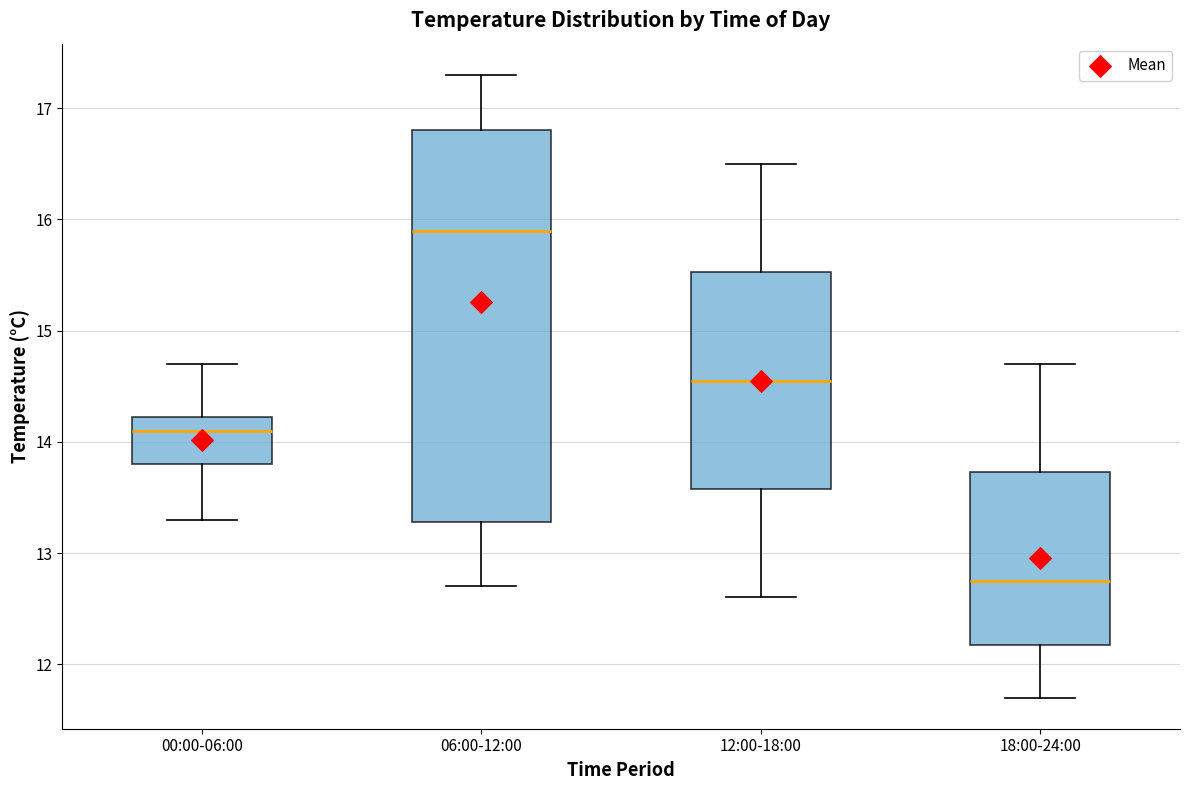

Which box is the tallest, from its lower edge to its upper edge?

06:00-12:00